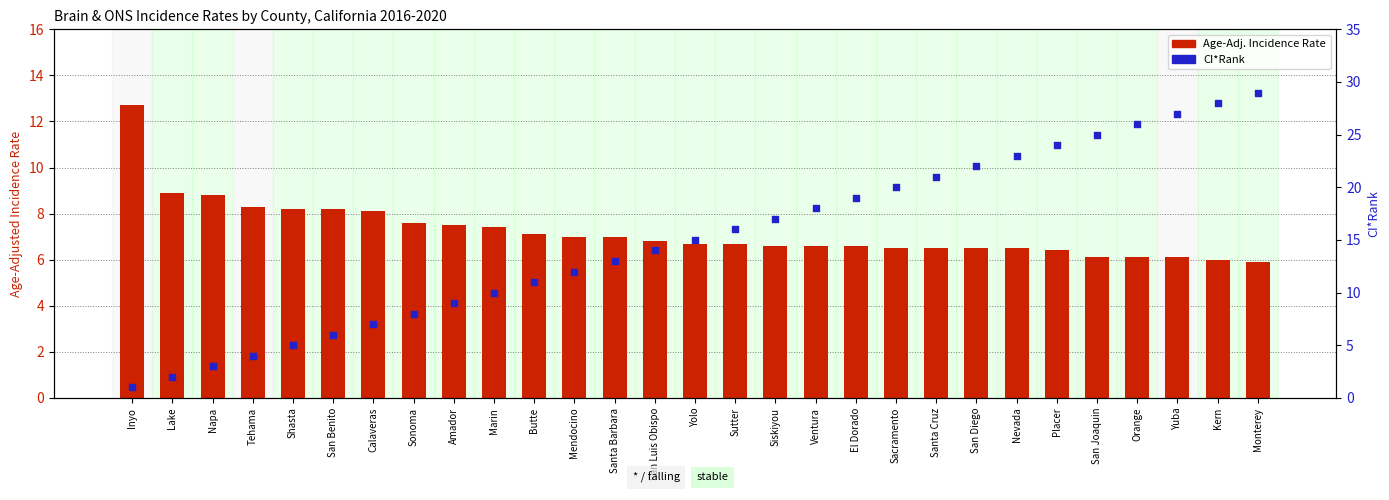

What are all the series names shown in the legend?

Age-Adj. Incidence Rate, CI*Rank